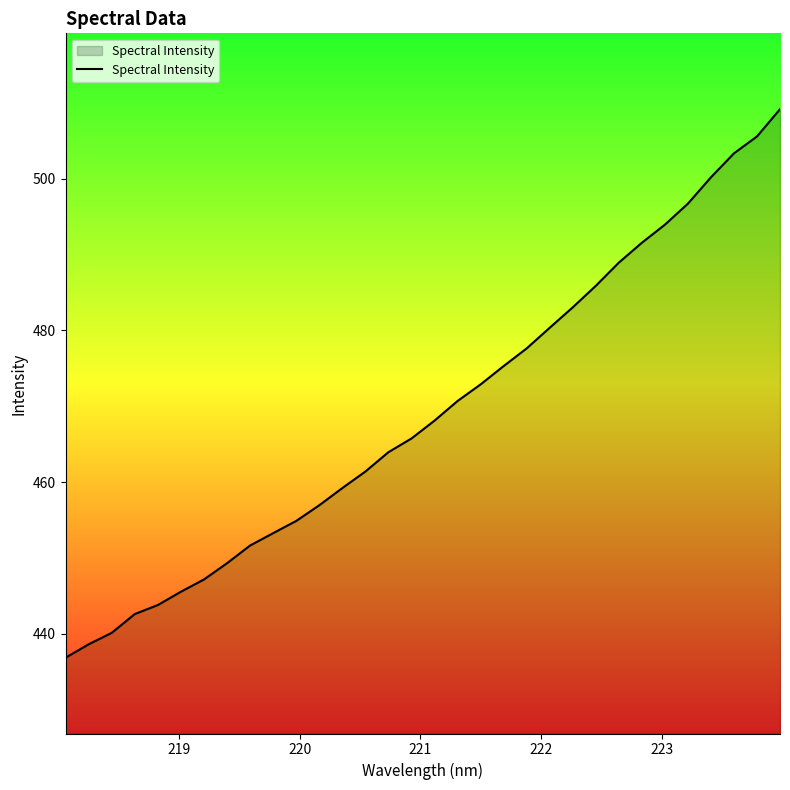

What is the minimum value shown in the chart?

436.8